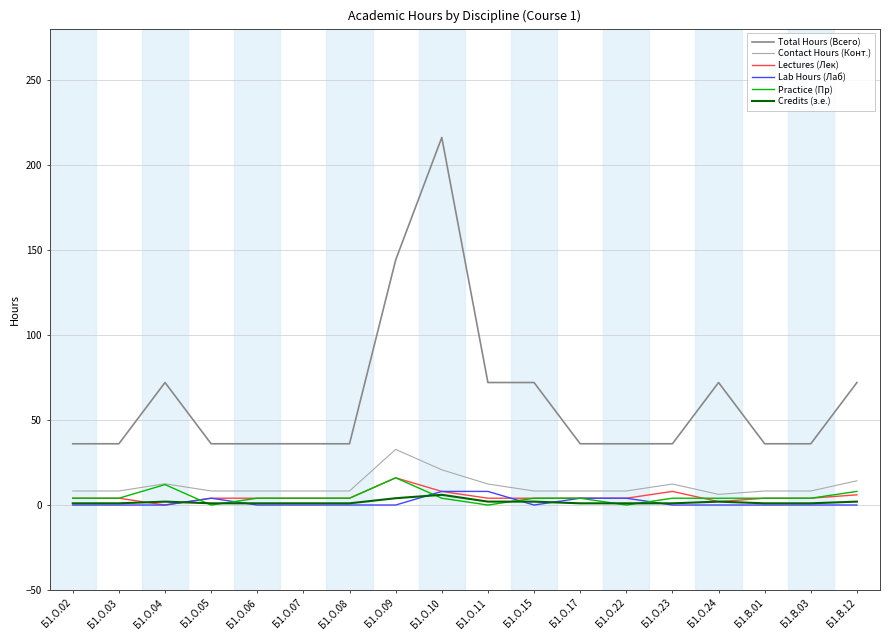

What is the maximum value shown in the chart?

216.0